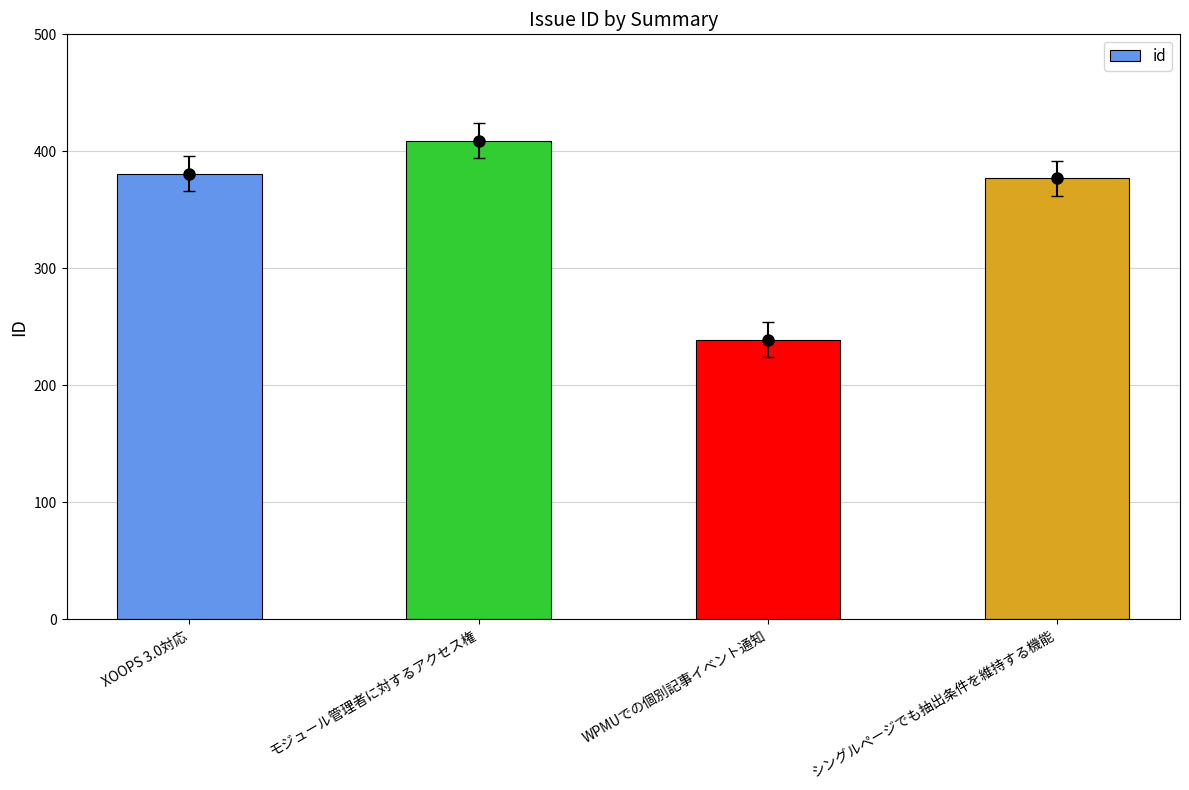

Read the value at モジュール管理者に対するアクセス権, to the nearest 5.

410